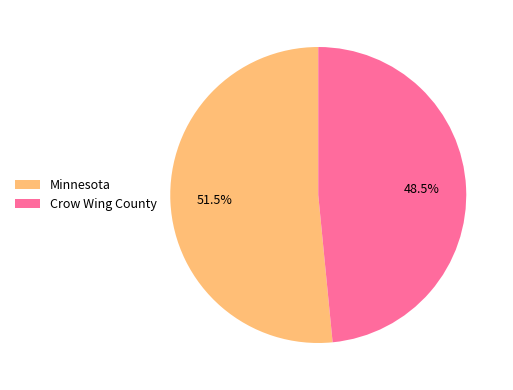

How many segments does this pie chart have?

2